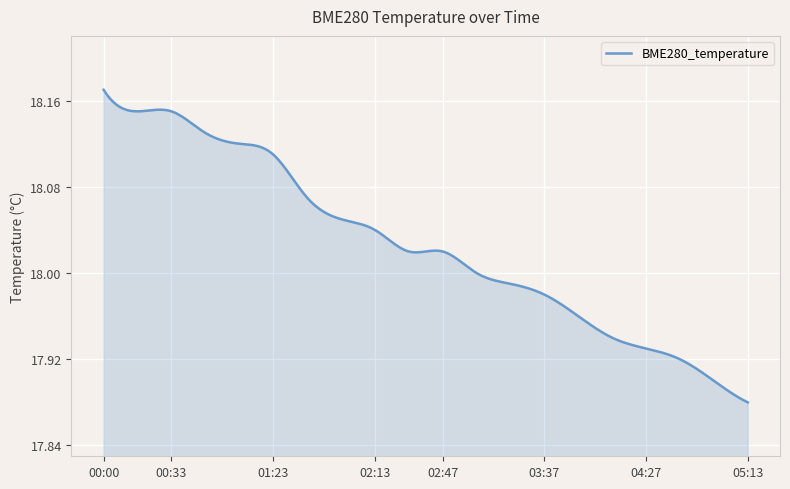

True or false: the data has more than 2 interior local peaks.

False